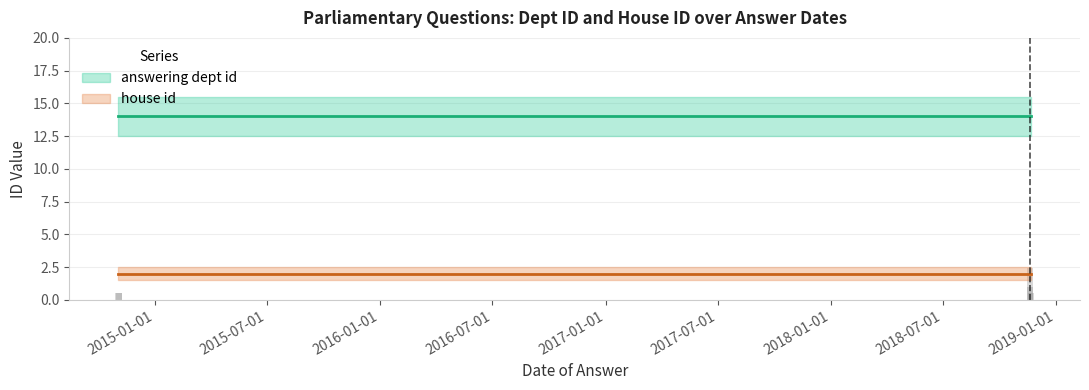

Reading left to right, what are all the values shown in this chart?

0.5	0.5	2.5	1.0	0.5